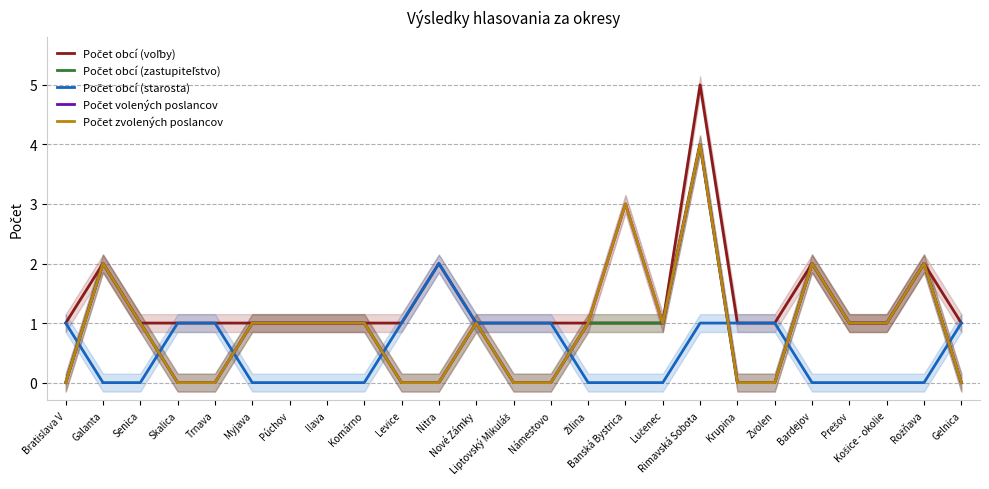

Where does the Počet zvolených poslancov series first go above 1?

Galanta